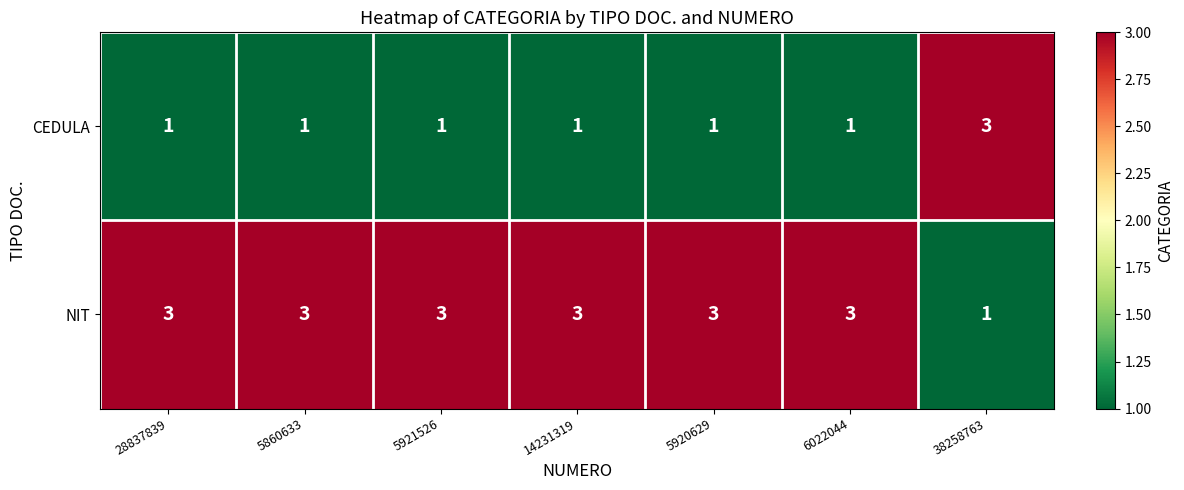

Rank the series by their average value, from lowest to highest.

CEDULA, NIT